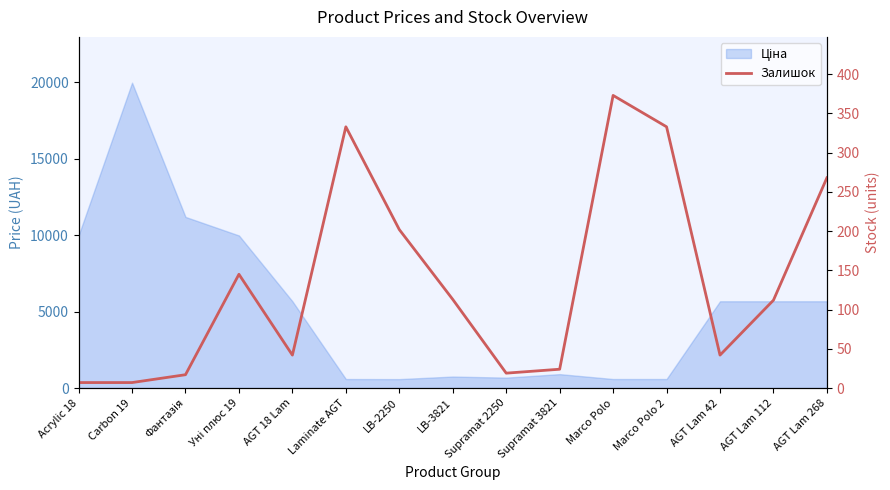

What is the smallest value displayed?

7